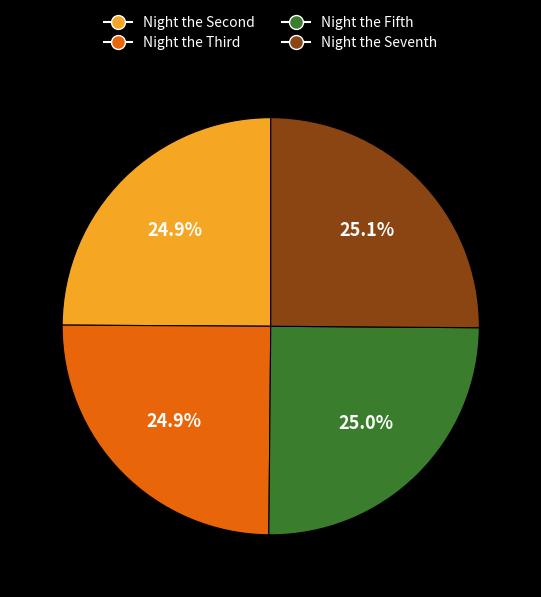

How much of the chart is everything except Night the Fifth?

75.0%